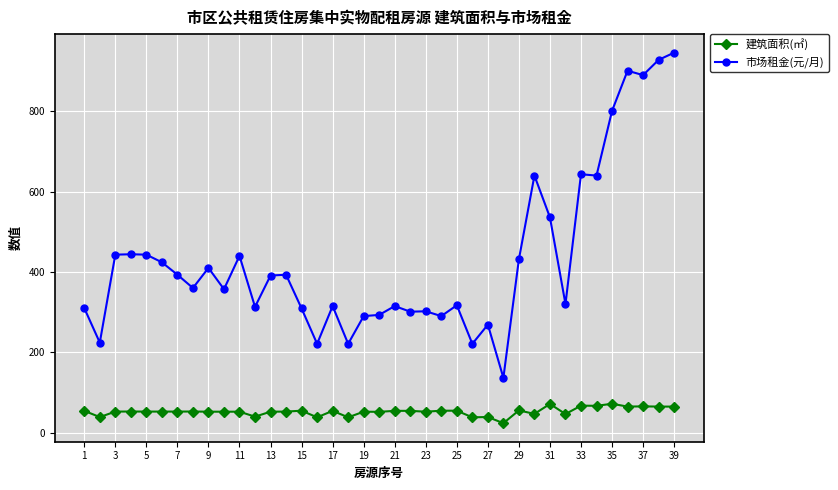

What is the difference between the maximum and minimum values in the 建筑面积(㎡) series?

48.3